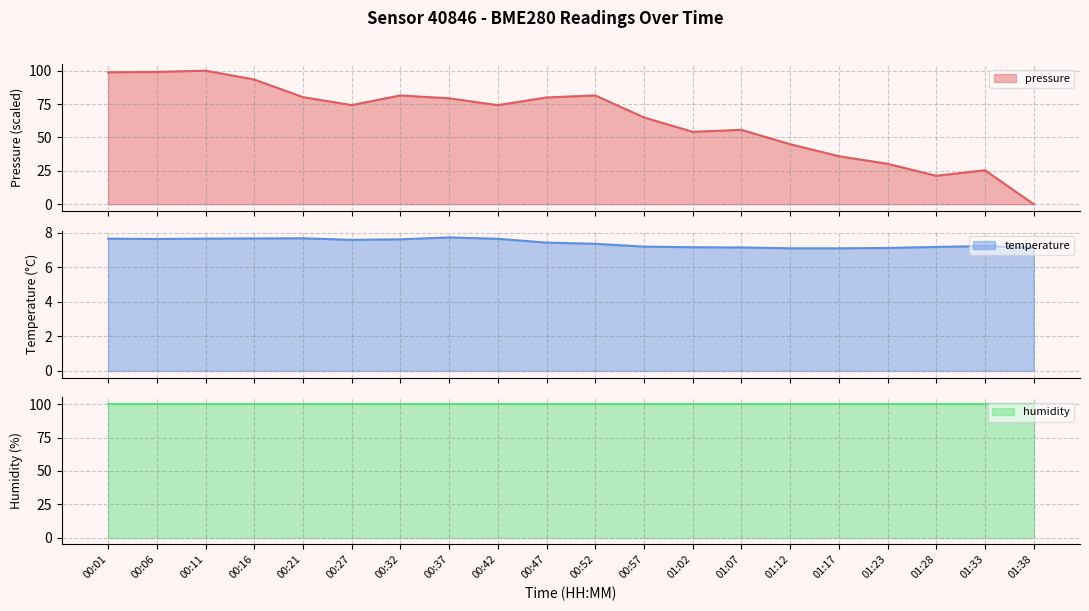

How many intersections are there between temperature and pressure?

1